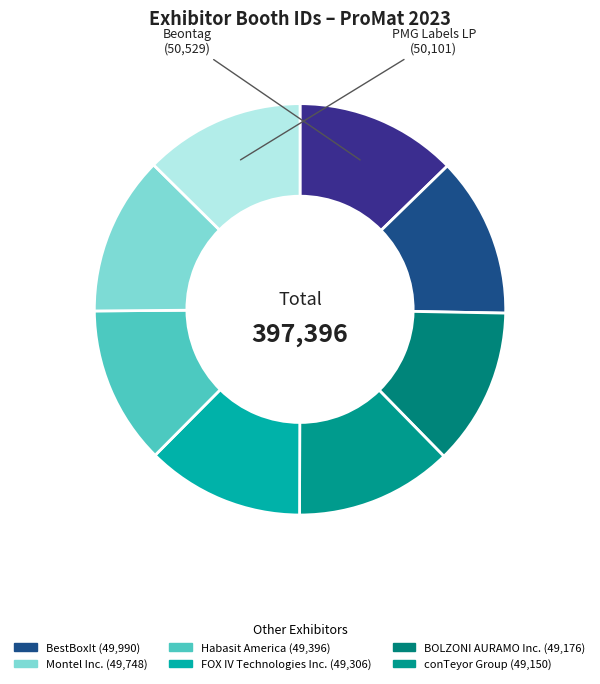

Count the number of slices in the pie.

8